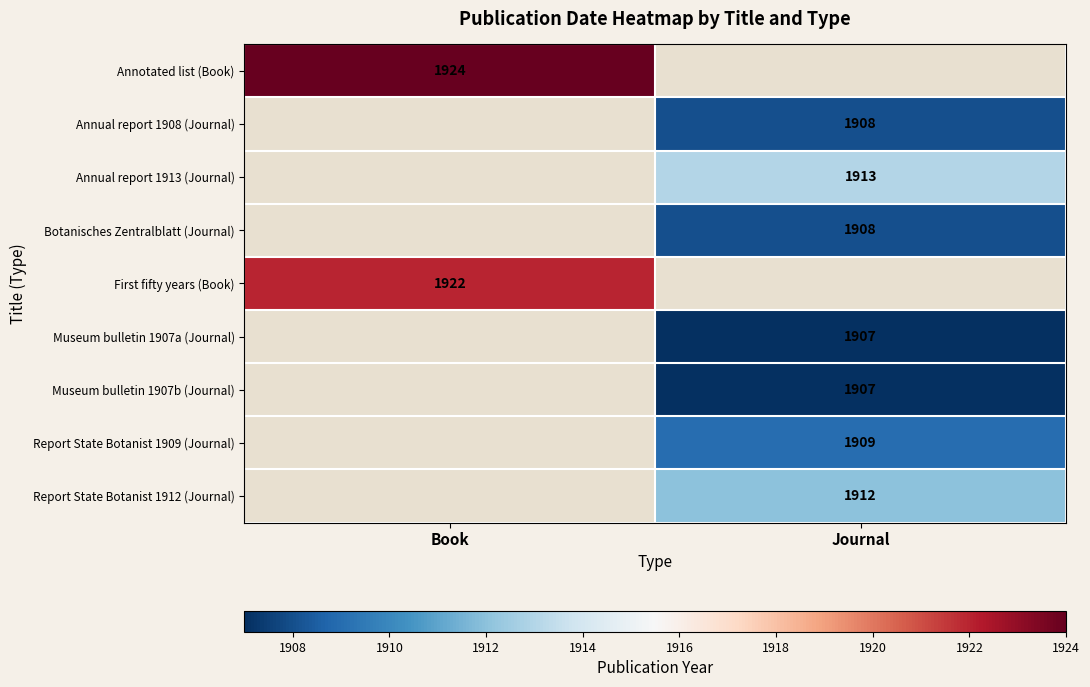

The value of Report State Botanist 1912 (Journal) at Journal is 2945. True or false?

False